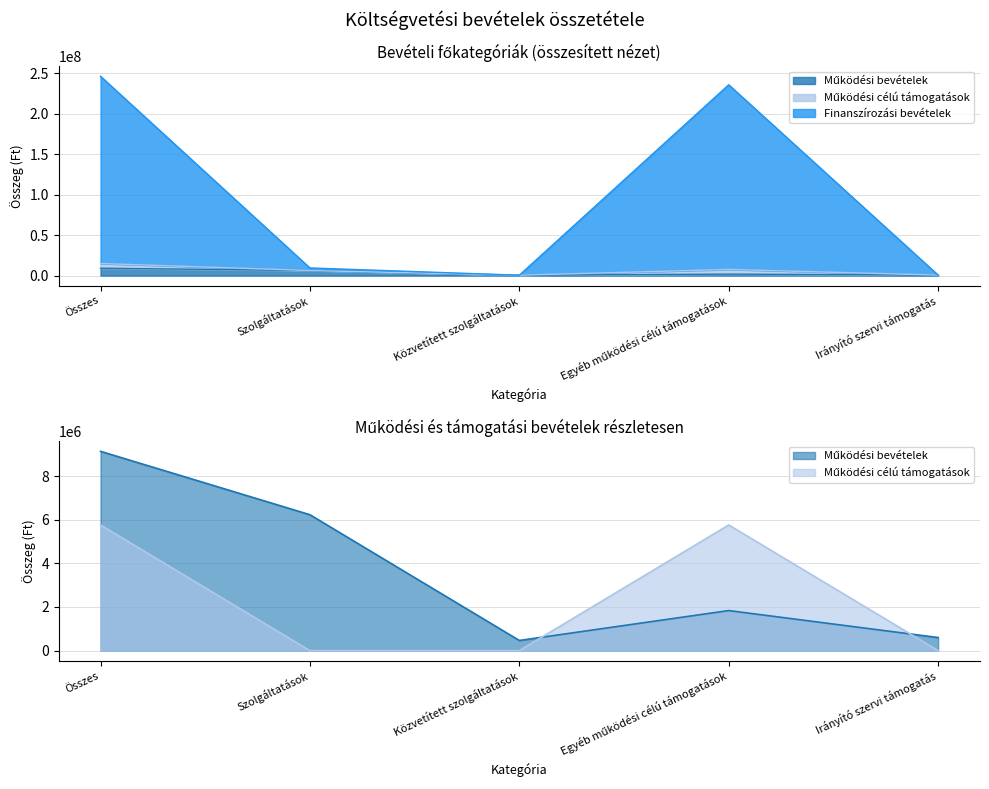

Rank the series at Szolgáltatások from highest to lowest value.

Finanszírozási bevételek, Működési bevételek, Működési célú támogatások